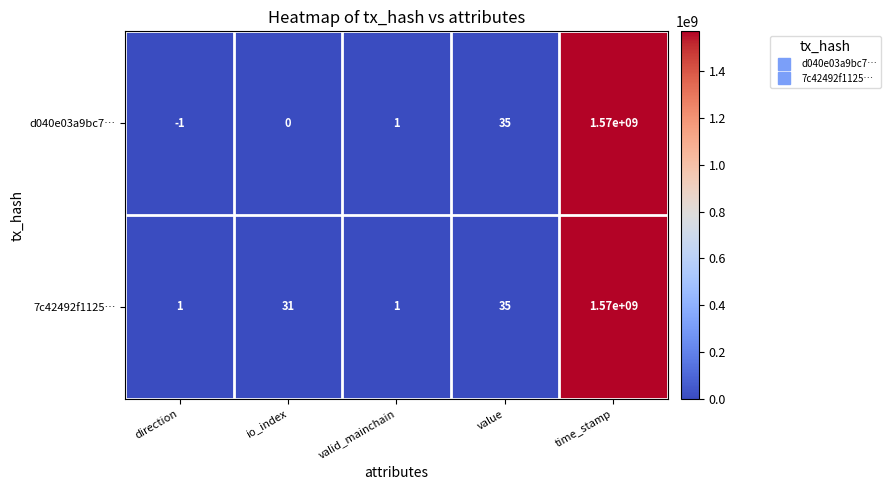

True or false: d040e03a9bc7… has a value of 0 at valid_mainchain.

False